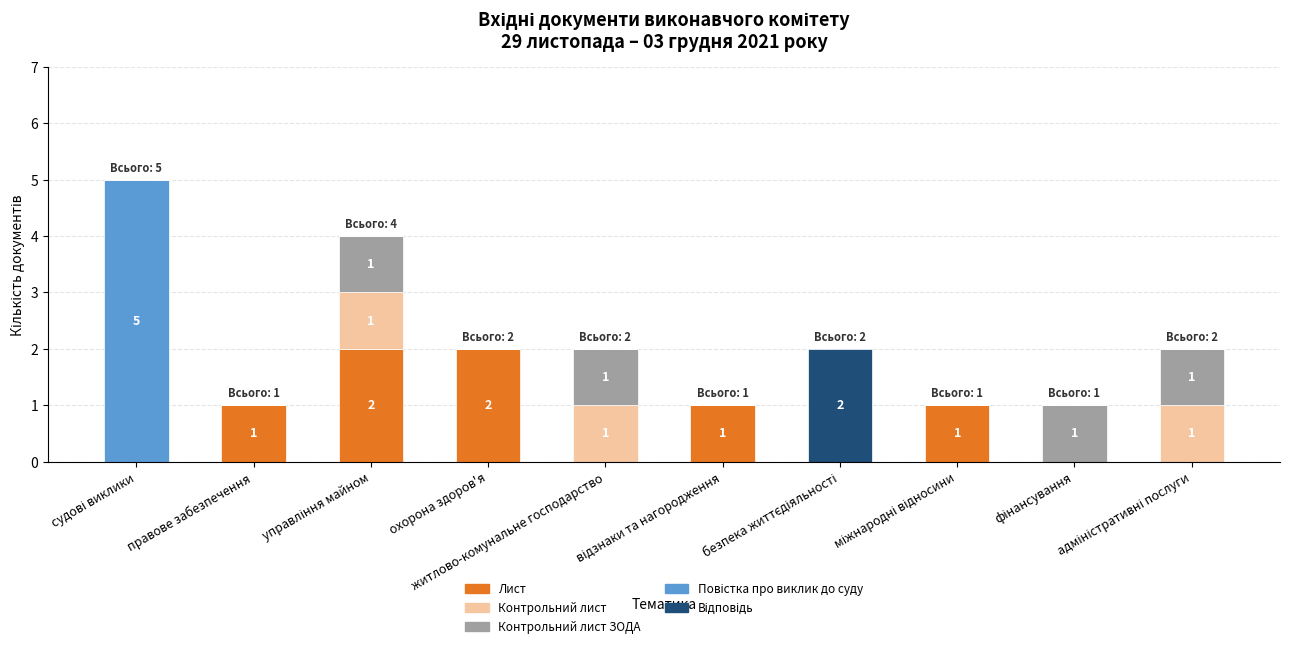

How many categories are shown in the chart?

10